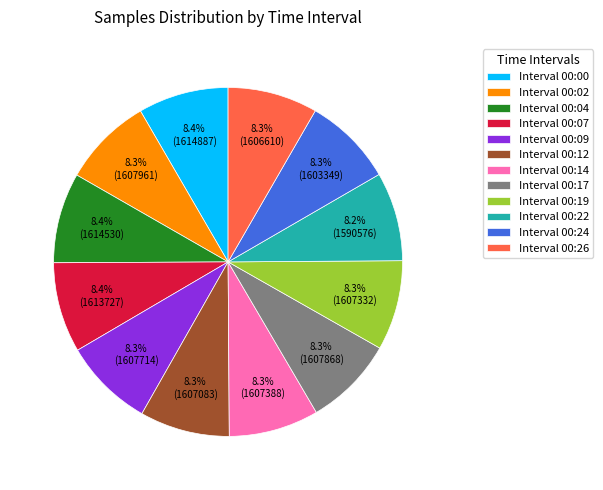

What is the ratio of the value at Interval 00:17 to the value at Interval 00:04?

1.0